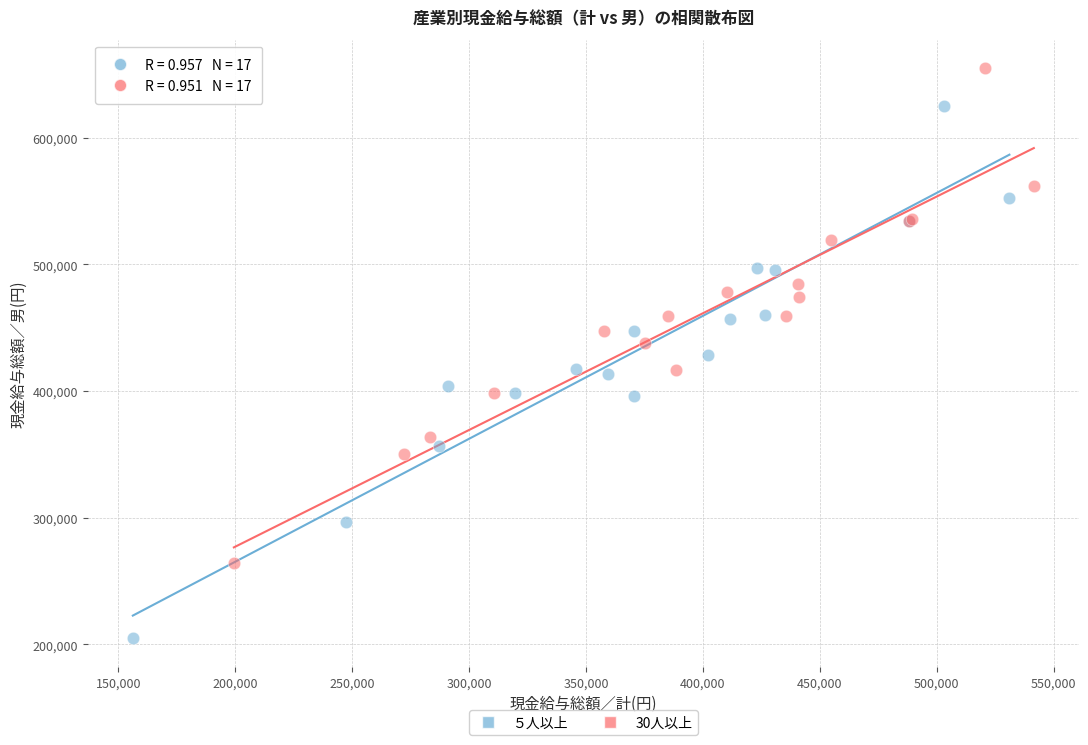

Which series reaches the minimum Y coordinate?

５人以上